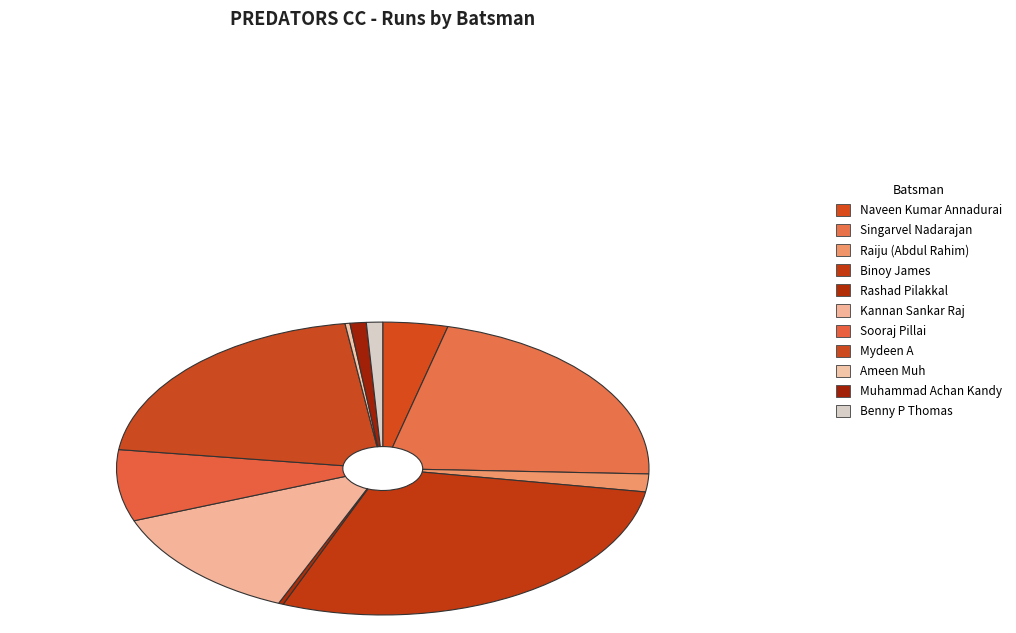

How many segments does this pie chart have?

11